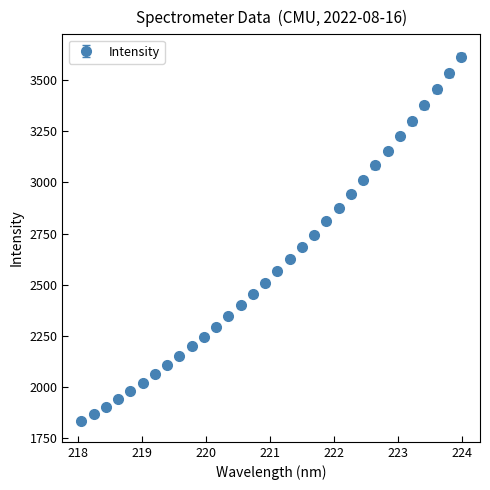

What is the minimum value shown in the chart?

1830.0